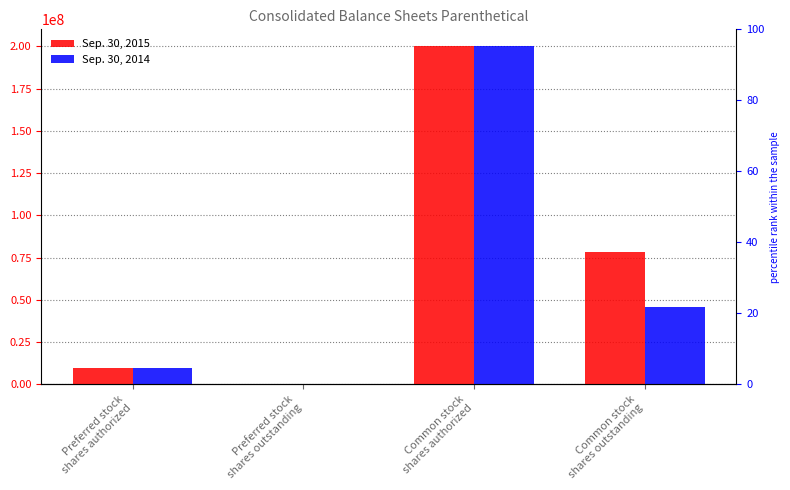

The value of Sep. 30, 2015 at Preferred stock
shares authorized is 16591170. True or false?

False